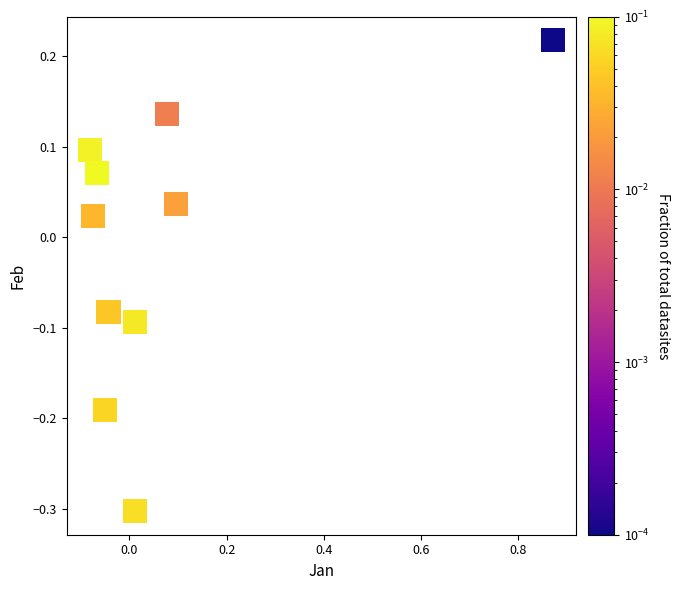

What is the range of X values (max minus min)?

1.0